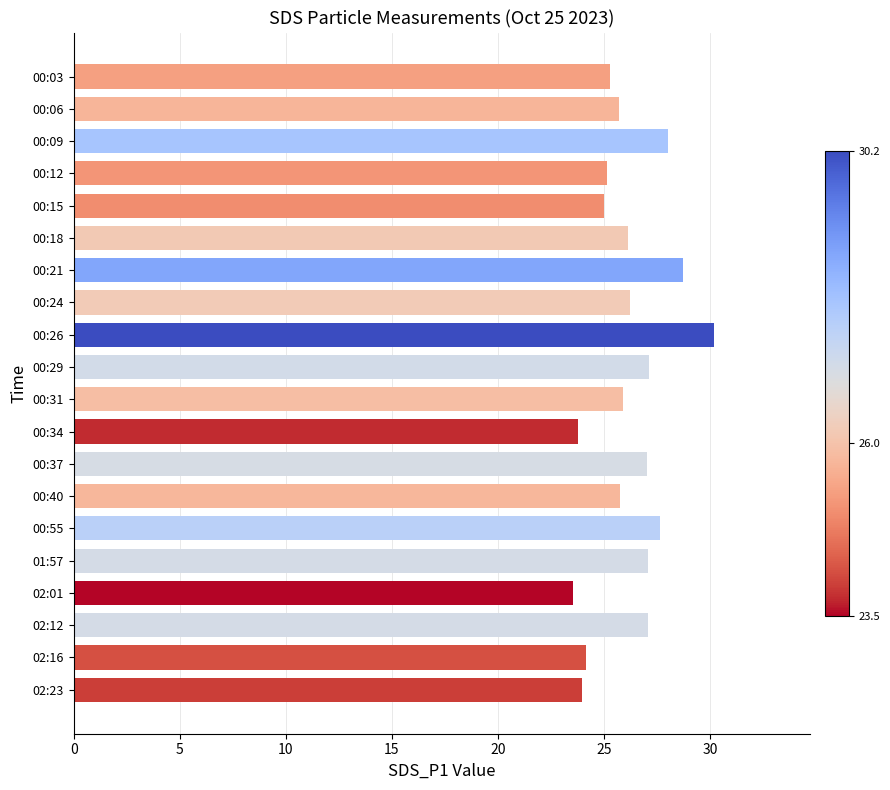

The chart shows a value of 25.9 at 00:31. True or false?

True